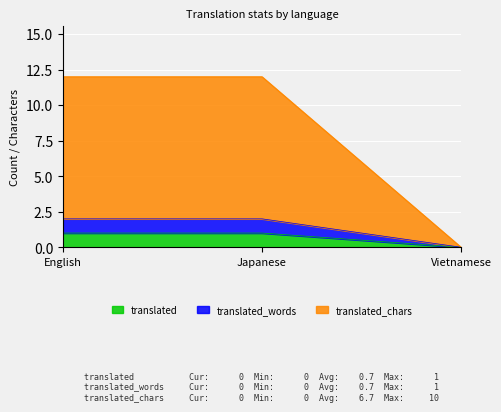

At how many categories does at least one series exceed 1?

2